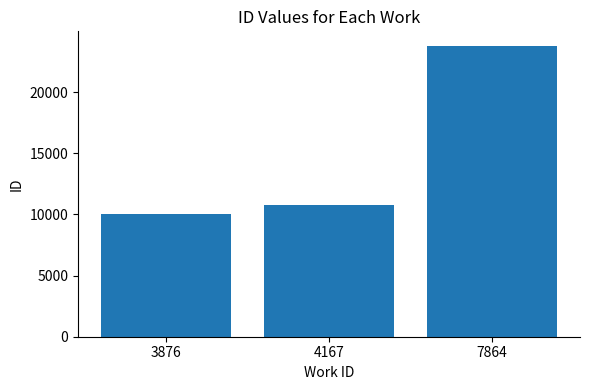

How many data points does each series have?

3